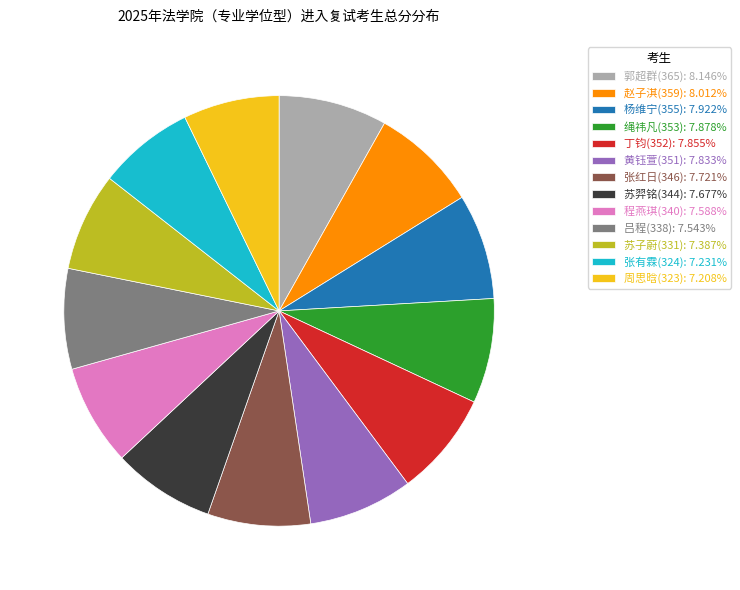

Count the number of slices in the pie.

13